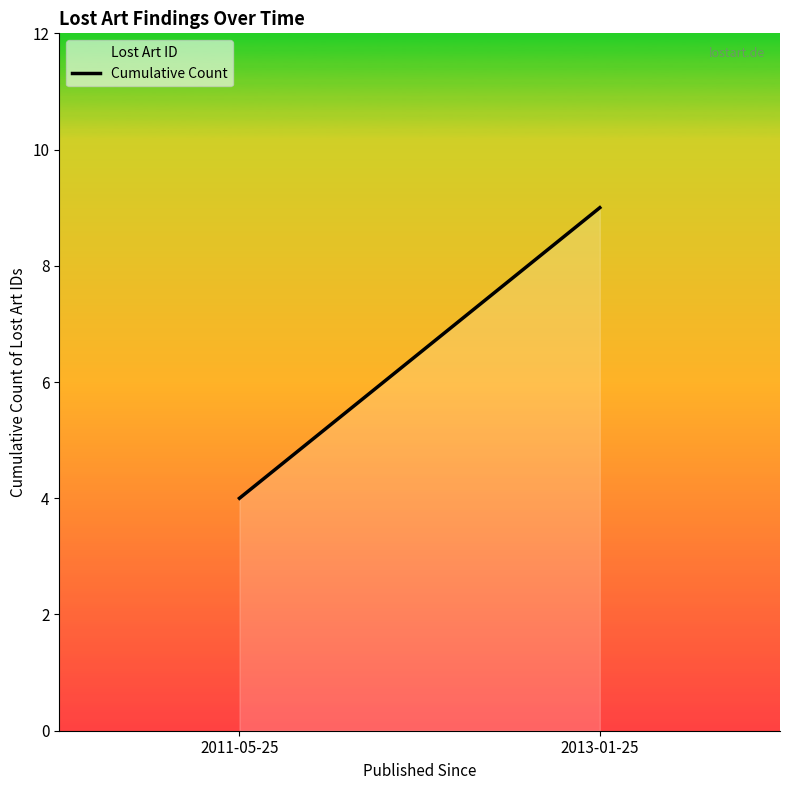

Does the chart have visible grid lines?

No